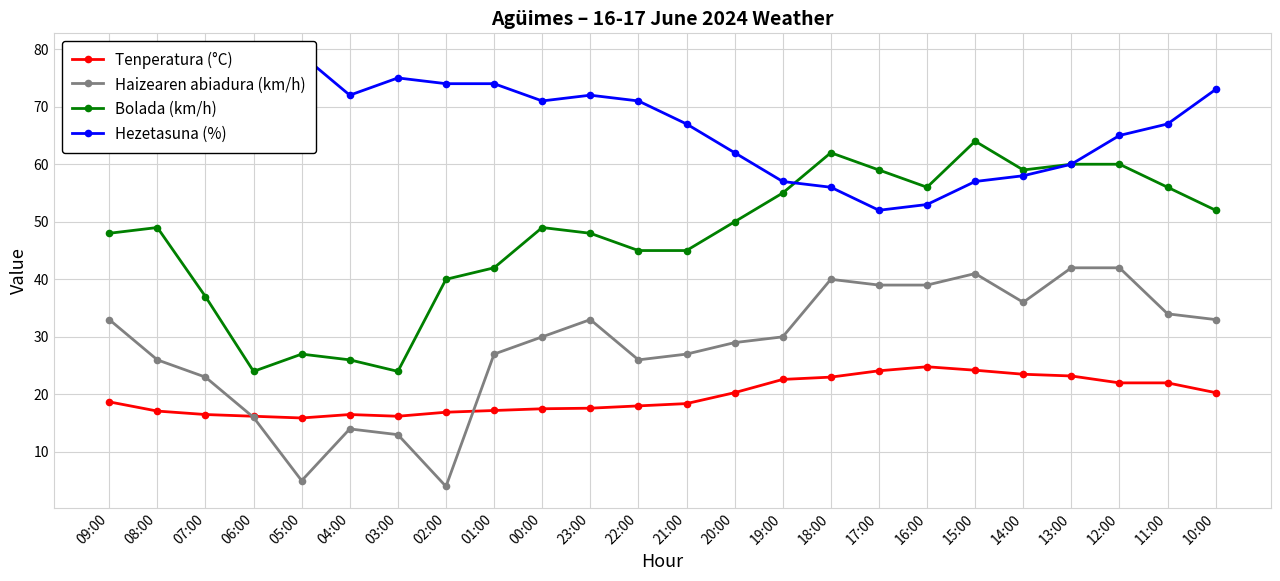

How many interior local peaks does the Hezetasuna (%) series have?

3